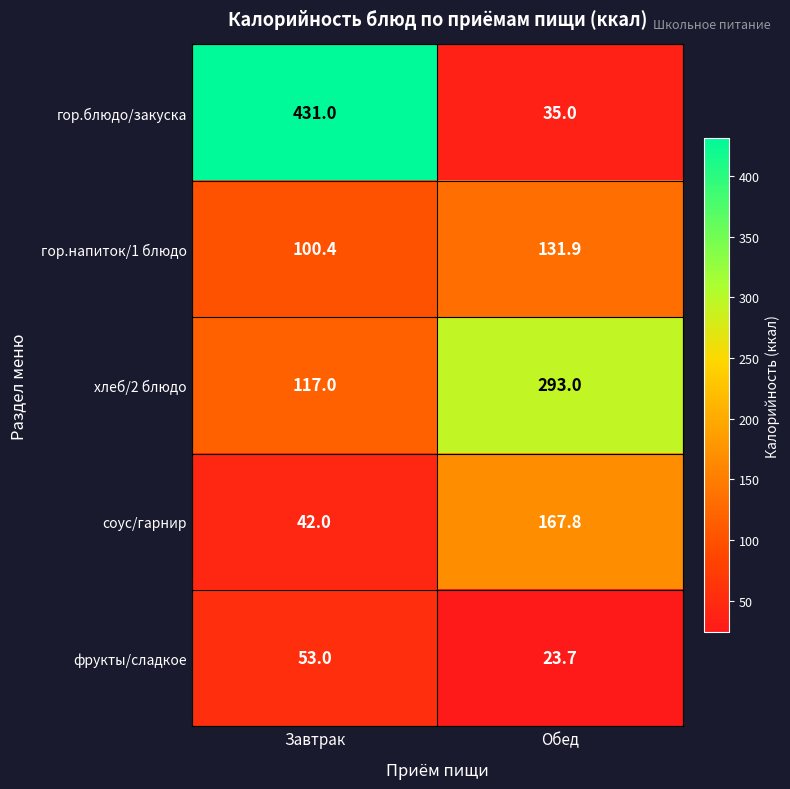

Rank the series by their maximum value, from highest to lowest.

гор.блюдо/закуска, хлеб/2 блюдо, соус/гарнир, гор.напиток/1 блюдо, фрукты/сладкое